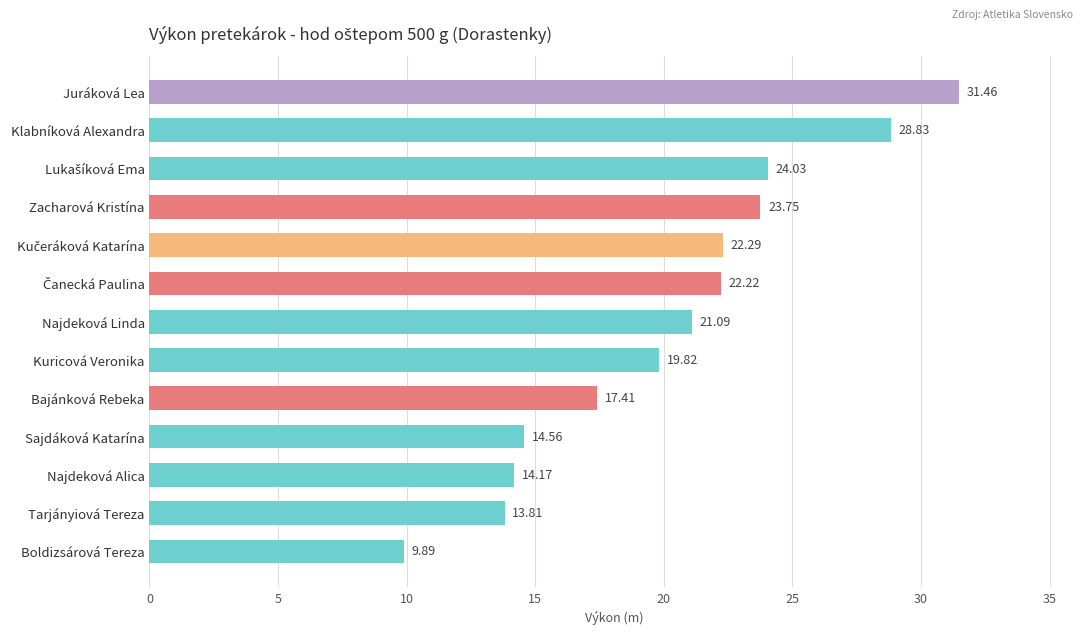

What is the label of the 10th bar from the bottom?

Zacharová Kristína